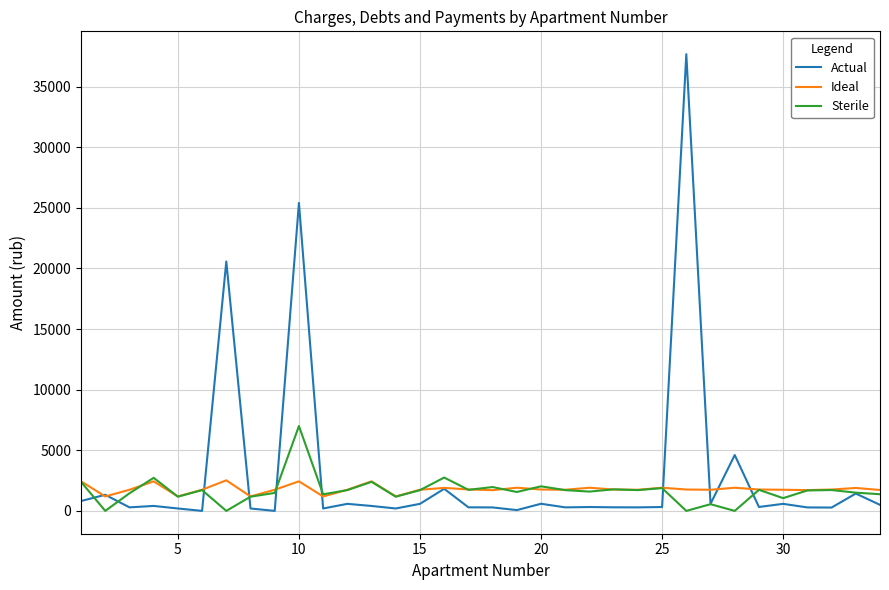

True or false: Ideal and Sterile intersect in this chart.

True